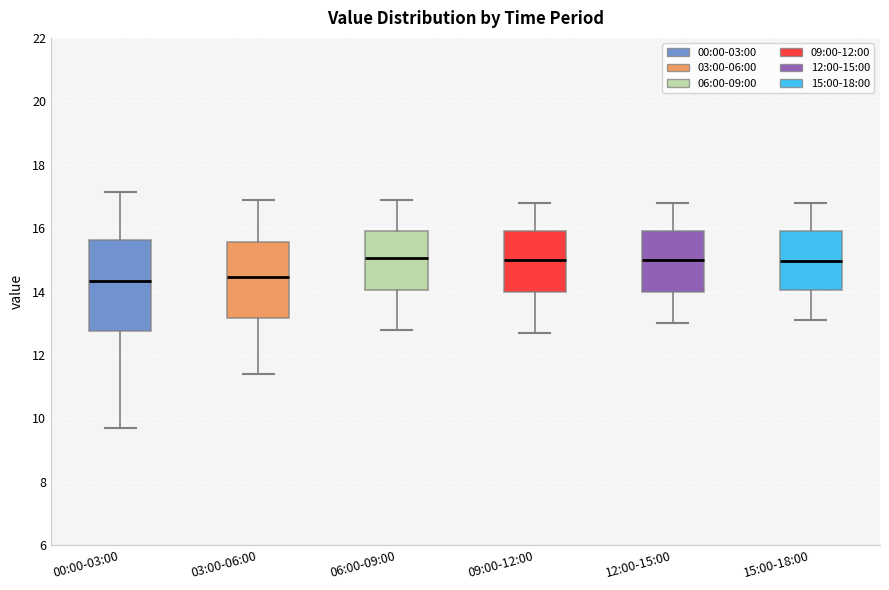

Reading left to right, transcribe this box plot: for each box, give where its median line is, the range the box spans, and where its two whiskers end, as read against the y-axis. The values are not printed on the chart, so give them approximately, as read against the axis.

00:00-03:00: median 14.4, box 12.8 to 15.6, whiskers 9.8 to 17.2
03:00-06:00: median 14.4, box 13.2 to 15.6, whiskers 11.4 to 17.0
06:00-09:00: median 15.0, box 14.0 to 16.0, whiskers 12.8 to 17.0
09:00-12:00: median 15.0, box 14.0 to 16.0, whiskers 12.8 to 16.8
12:00-15:00: median 15.0, box 14.0 to 16.0, whiskers 13.0 to 16.8
15:00-18:00: median 15.0, box 14.0 to 16.0, whiskers 13.2 to 16.8